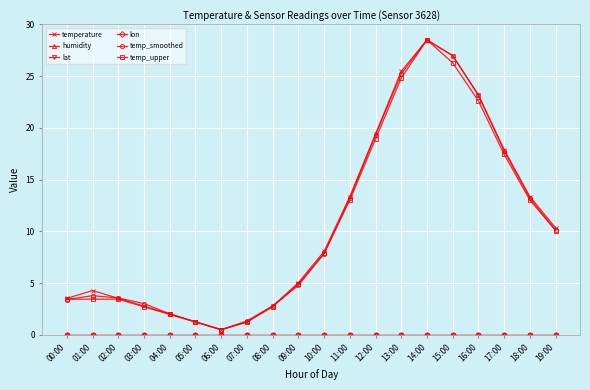

Reading left to right, extract all data points from this chart.

temperature: 00:00=3.5	01:00=4.3	02:00=3.5	03:00=2.8	04:00=2.0	05:00=1.3	06:00=0.5	07:00=1.3	08:00=2.8	09:00=5.0	10:00=8.1	11:00=13.4	12:00=19.4	13:00=25.5	14:00=28.5	15:00=27.0	16:00=23.2	17:00=17.9	18:00=13.4	19:00=10.3
humidity: 00:00=0.0	01:00=0.0	02:00=0.0	03:00=0.0	04:00=0.0	05:00=0.0	06:00=0.0	07:00=0.0	08:00=0.0	09:00=0.0	10:00=0.0	11:00=0.0	12:00=0.0	13:00=0.0	14:00=0.0	15:00=0.0	16:00=0.0	17:00=0.0	18:00=0.0	19:00=0.0
lat: 00:00=0.0	01:00=0.0	02:00=0.0	03:00=0.0	04:00=0.0	05:00=0.0	06:00=0.0	07:00=0.0	08:00=0.0	09:00=0.0	10:00=0.0	11:00=0.0	12:00=0.0	13:00=0.0	14:00=0.0	15:00=0.0	16:00=0.0	17:00=0.0	18:00=0.0	19:00=0.0
lon: 00:00=0.0	01:00=0.0	02:00=0.0	03:00=0.0	04:00=0.0	05:00=0.0	06:00=0.0	07:00=0.0	08:00=0.0	09:00=0.0	10:00=0.0	11:00=0.0	12:00=0.0	13:00=0.0	14:00=0.0	15:00=0.0	16:00=0.0	17:00=0.0	18:00=0.0	19:00=0.0
temp_smoothed: 00:00=3.4	01:00=3.8	02:00=3.6	03:00=3.0	04:00=2.0	05:00=1.3	06:00=0.5	07:00=1.3	08:00=2.8	09:00=4.8	10:00=7.8	11:00=13.2	12:00=19.3	13:00=25.2	14:00=28.5	15:00=27.0	16:00=23.1	17:00=17.8	18:00=13.2	19:00=10.1
temp_upper: 00:00=3.4	01:00=3.4	02:00=3.4	03:00=2.7	04:00=2.0	05:00=1.2	06:00=0.5	07:00=1.2	08:00=2.7	09:00=4.9	10:00=7.9	11:00=13.0	12:00=18.9	13:00=24.8	14:00=28.5	15:00=26.3	16:00=22.6	17:00=17.4	18:00=13.0	19:00=10.1